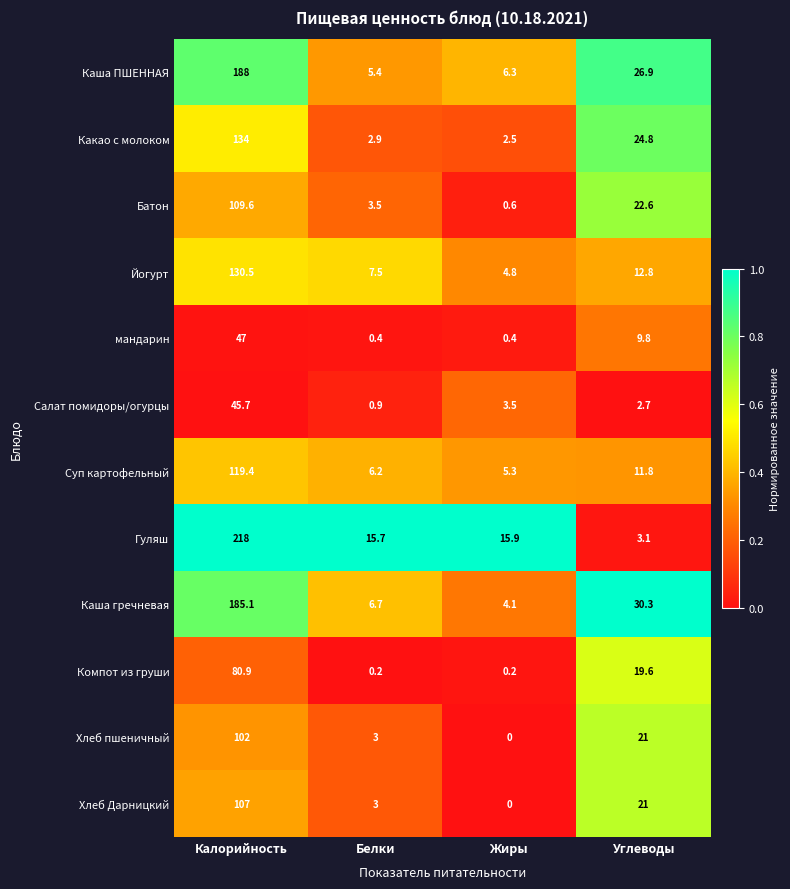

The Каша гречневая series shows 1.5 at Жиры. True or false?

False